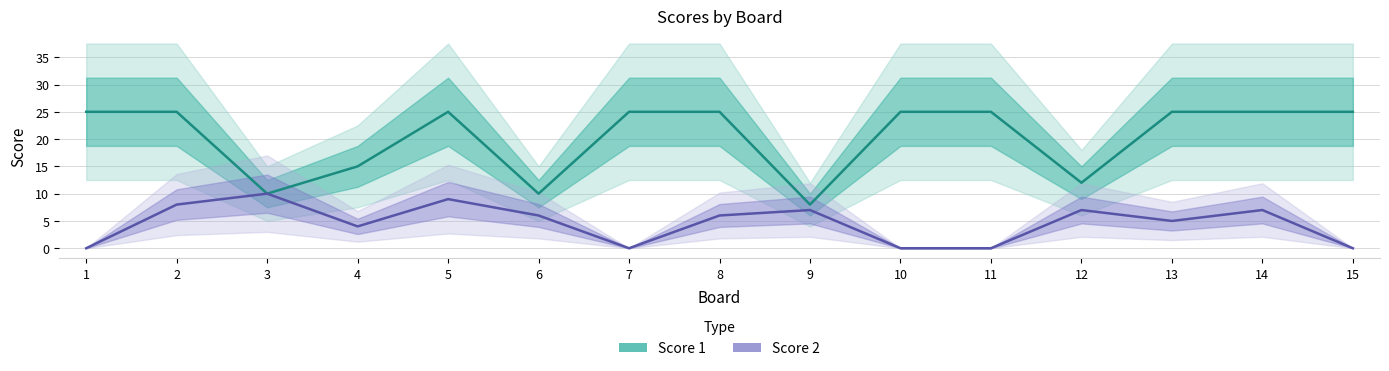

Is it true that Score 2 equals 1 at 12?

False